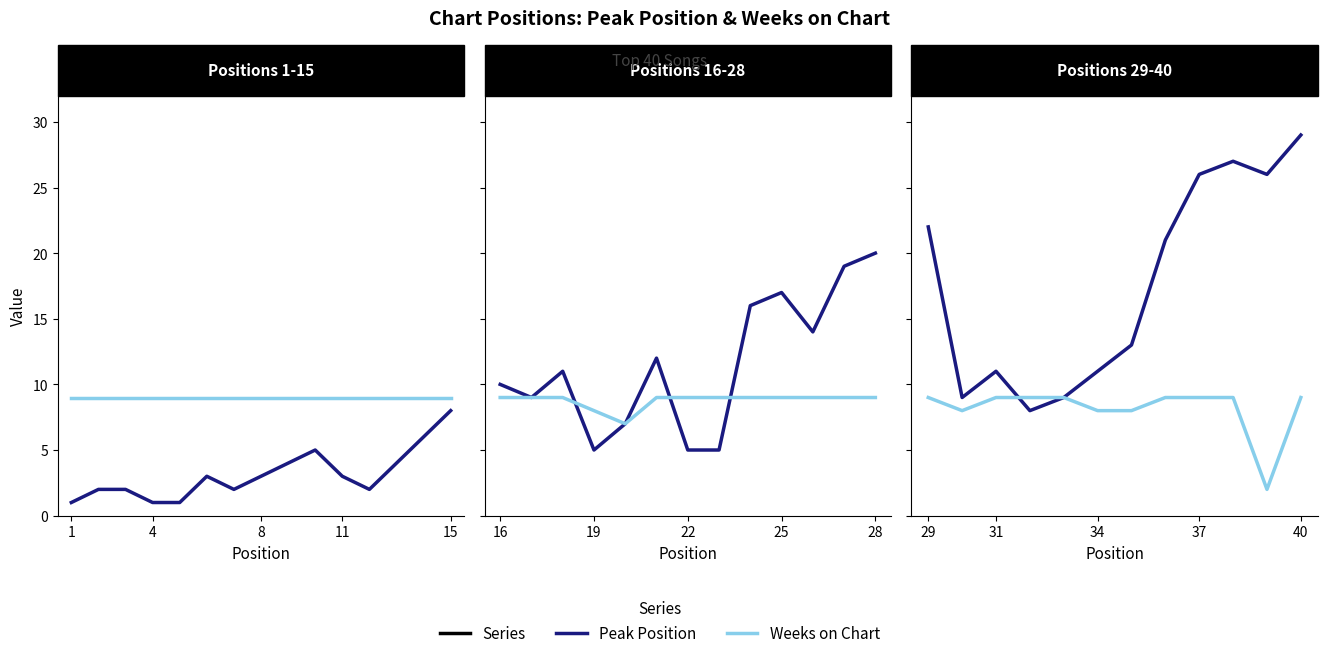

True or false: Peak Position and Weeks on Chart cross at least once.

True